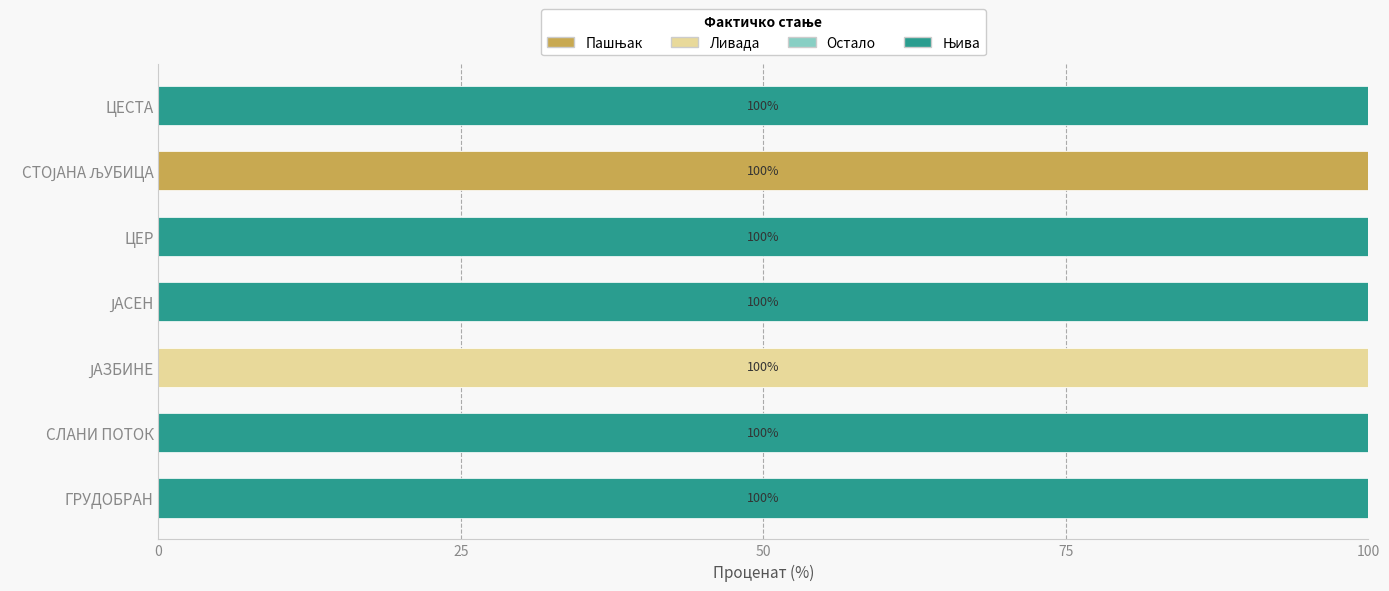

What is the total value across all series at СЛАНИ ПОТОК?

100